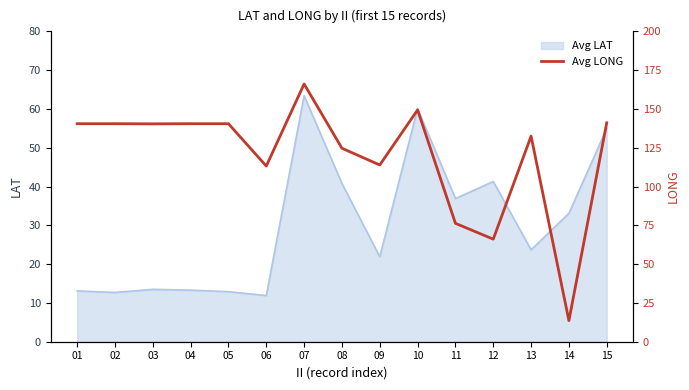

Where is the data nearest to the value 89?

11